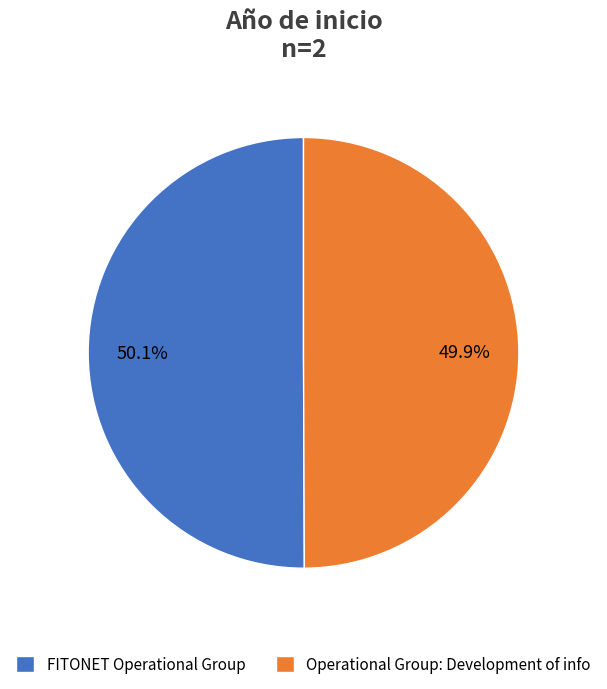

The FITONET Operational Group slice represents 62% of the pie. True or false?

False